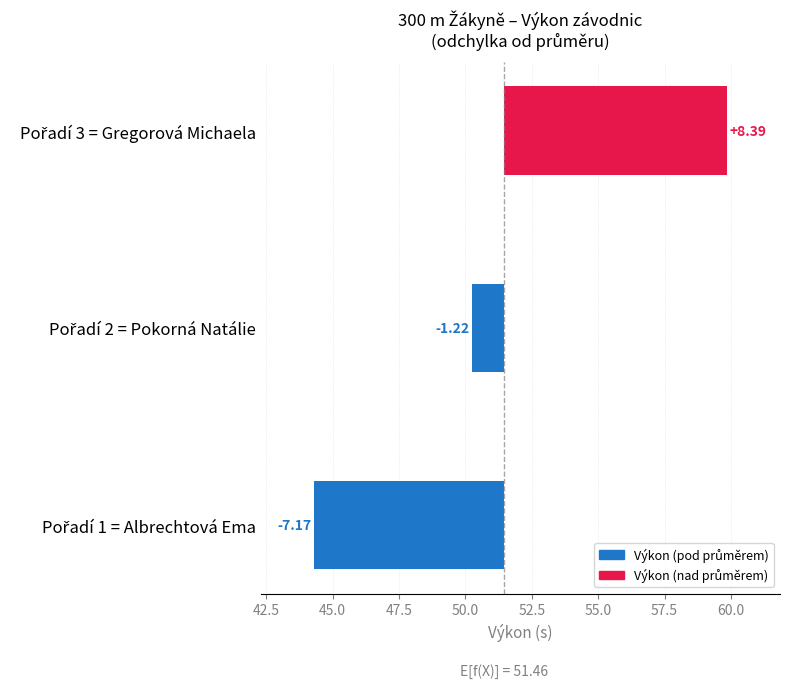

How many bars are there in total?

3